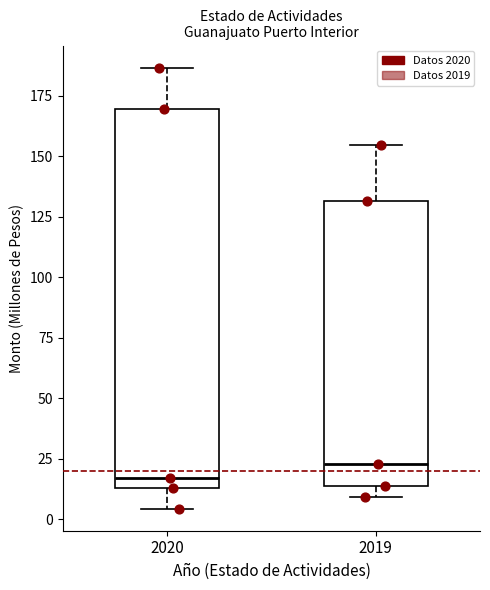

Which box's median line is the highest?

2019